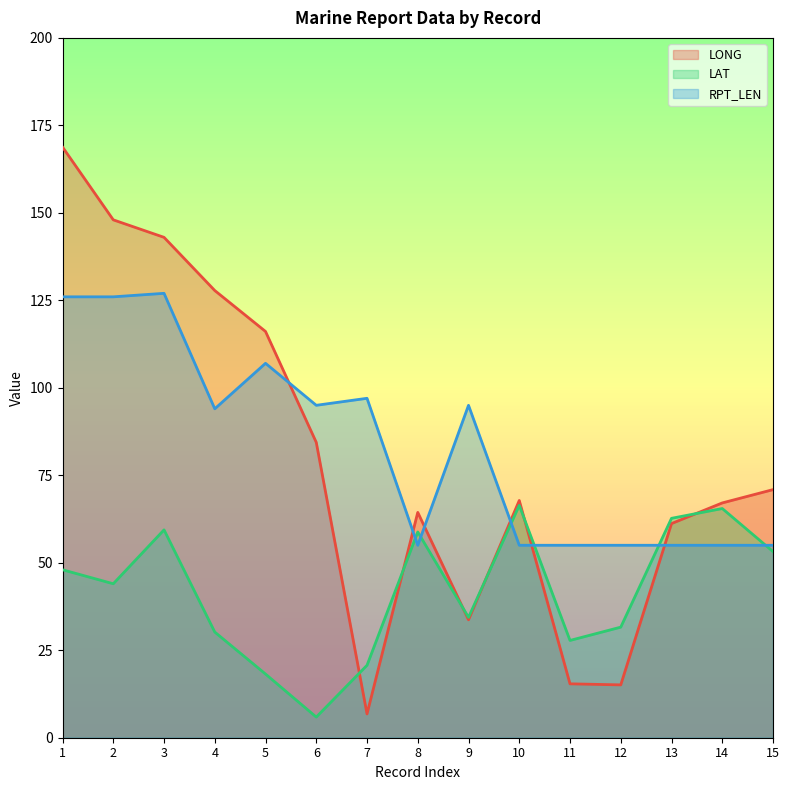

Between which two adjacent categories do LAT and LONG first intersect?

6 and 7